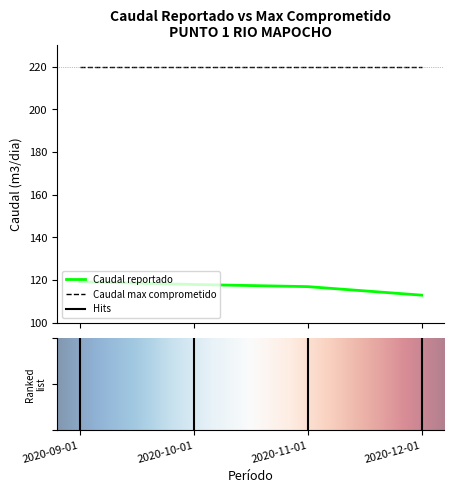

Does the chart display data point markers on the line(s)?

No